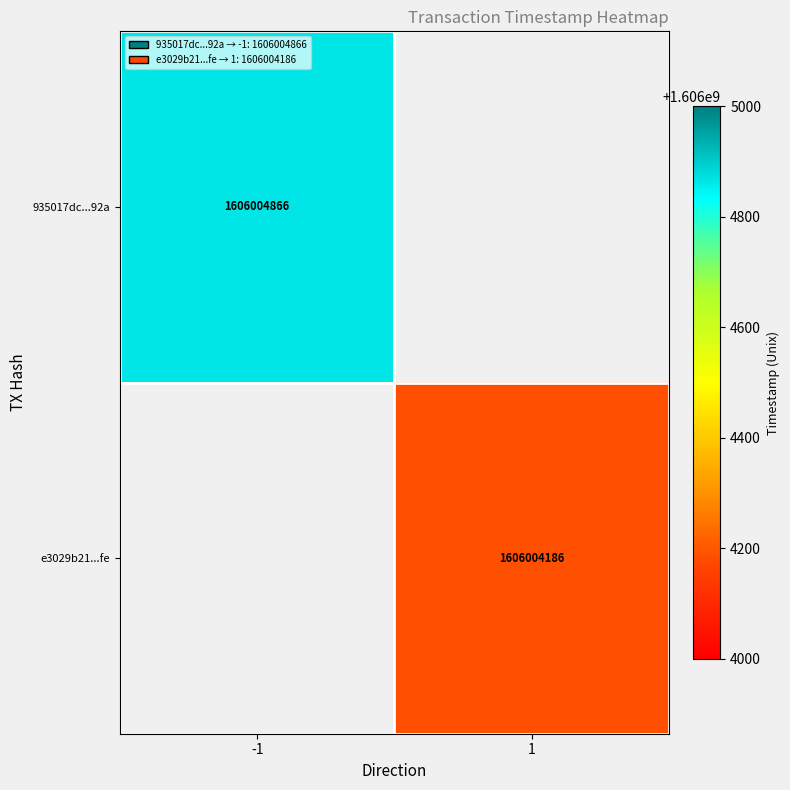

Is the value of 935017dc06091c9883facfff9b60b46eff6092a at direction_-1 greater than the value of e3029b21545fec4fa6052f1c396d719eba501fe at direction_1?

Yes